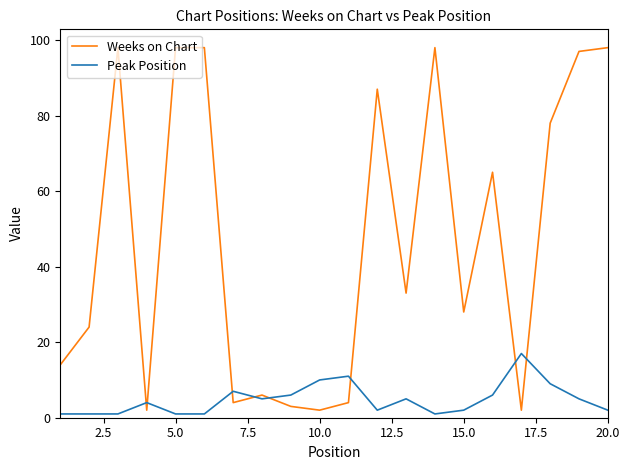

Which series has the largest total across all categories?

Weeks on Chart